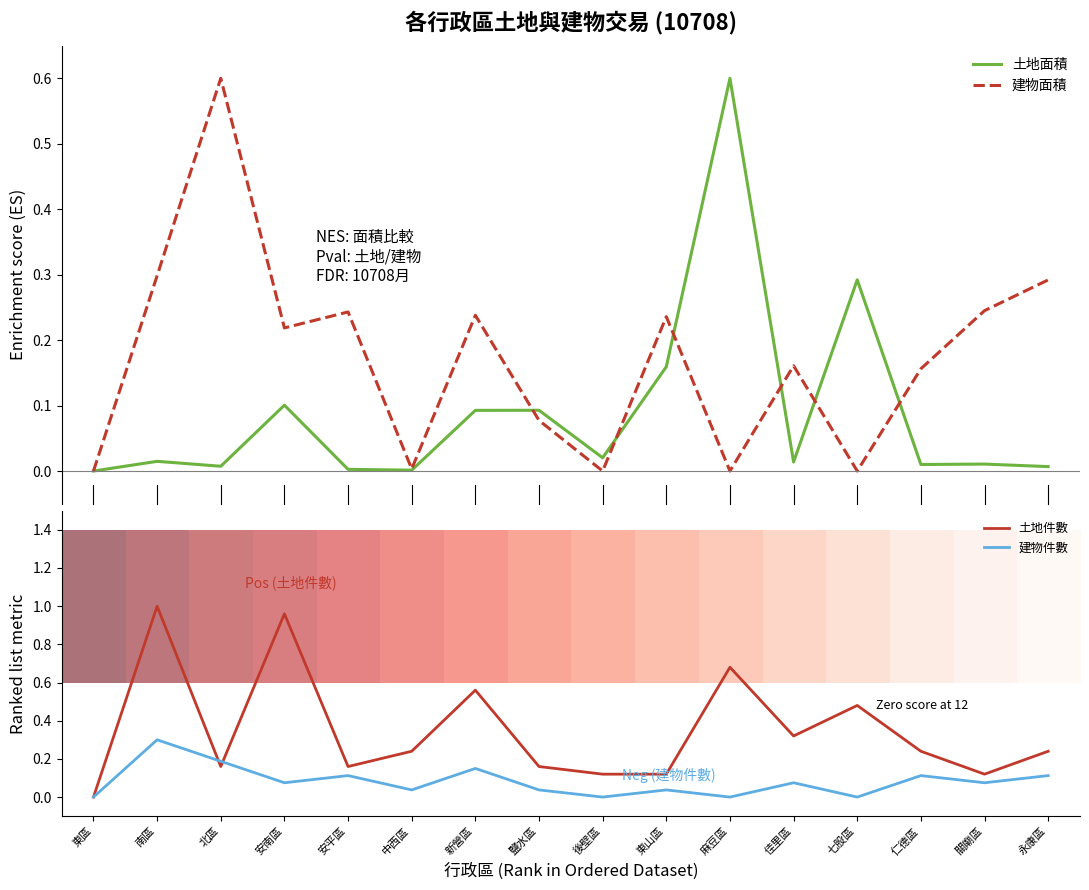

How many times do 建物面積 and 土地件數 cross each other?

7